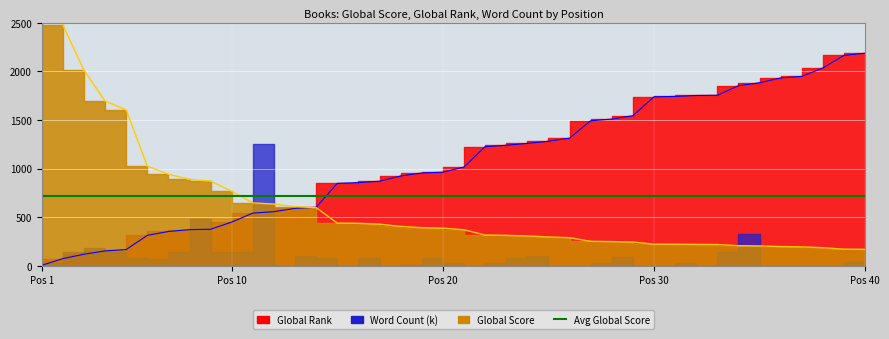

Which series has the largest total across all categories?

Global Rank